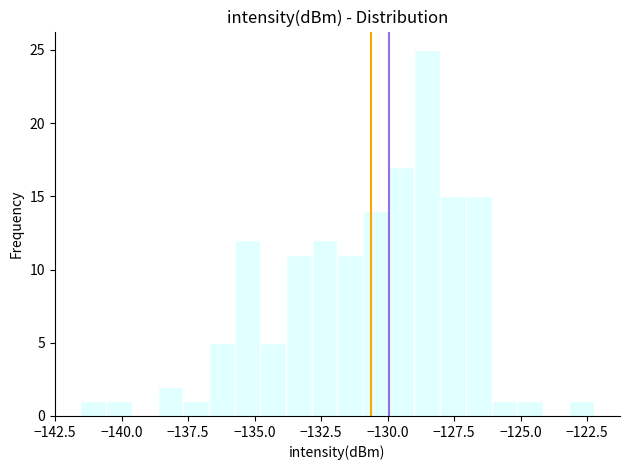

Around what value on the x-axis is the tallest bar? Give the approximate position of its centre, as read against the axis.

-128.5